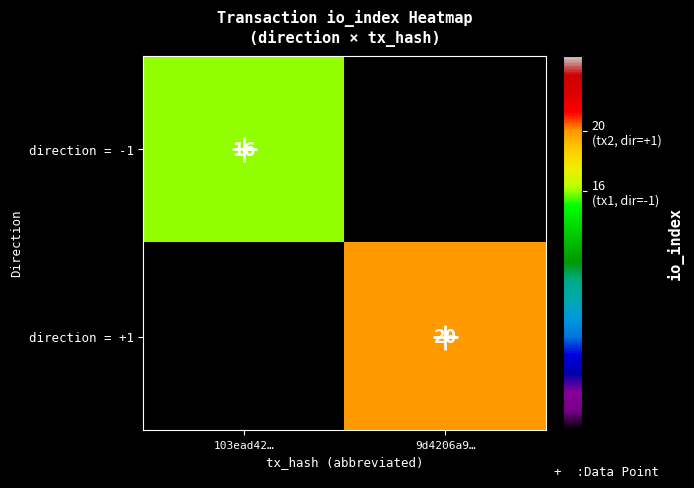

Is the value of direction = -1 at 103ead42… greater than the value of direction = +1 at 9d4206a9…?

No